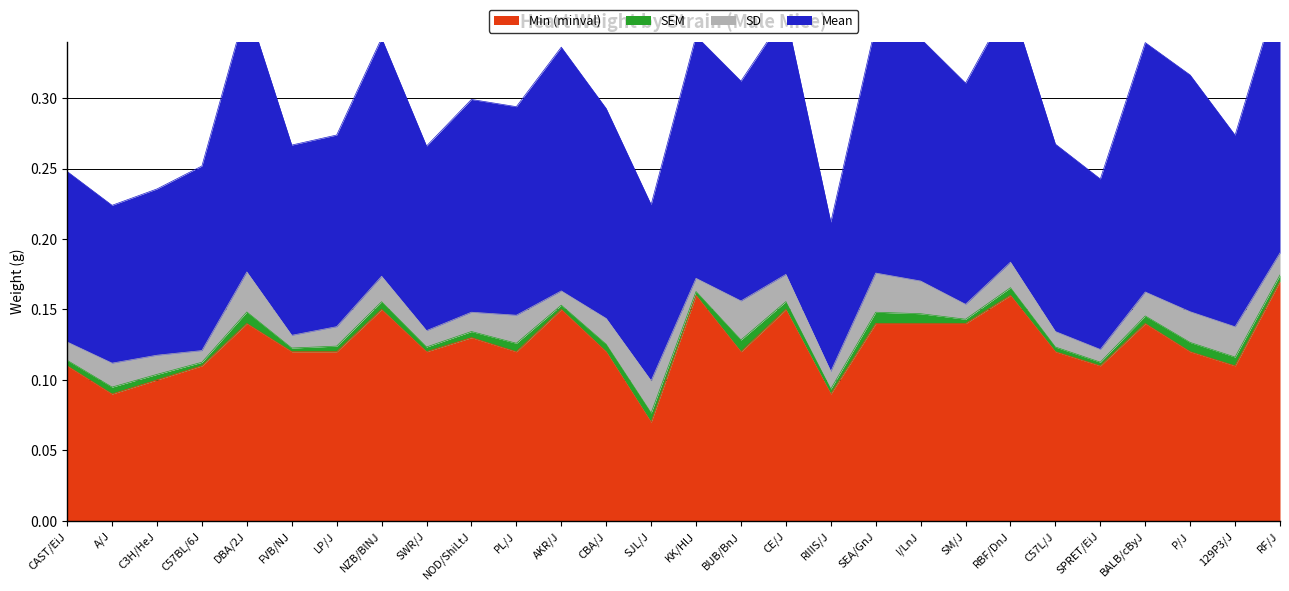

Reading left to right, what are all the values shown in this chart?

Min (minval): CAST/EiJ=0.1	A/J=0.1	C3H/HeJ=0.1	C57BL/6J=0.1	DBA/2J=0.1	FVB/NJ=0.1	LP/J=0.1	NZB/BlNJ=0.1	SWR/J=0.1	NOD/ShiLtJ=0.1	PL/J=0.1	AKR/J=0.1	CBA/J=0.1	SJL/J=0.1	KK/HlJ=0.2	BUB/BnJ=0.1	CE/J=0.1	RIIIS/J=0.1	SEA/GnJ=0.1	I/LnJ=0.1	SM/J=0.1	RBF/DnJ=0.2	C57L/J=0.1	SPRET/EiJ=0.1	BALB/cByJ=0.1	P/J=0.1	129P3/J=0.1	RF/J=0.2
Mean: CAST/EiJ=0.2	A/J=0.2	C3H/HeJ=0.2	C57BL/6J=0.3	DBA/2J=0.4	FVB/NJ=0.3	LP/J=0.3	NZB/BlNJ=0.3	SWR/J=0.3	NOD/ShiLtJ=0.3	PL/J=0.3	AKR/J=0.3	CBA/J=0.3	SJL/J=0.2	KK/HlJ=0.3	BUB/BnJ=0.3	CE/J=0.4	RIIIS/J=0.2	SEA/GnJ=0.4	I/LnJ=0.3	SM/J=0.3	RBF/DnJ=0.4	C57L/J=0.3	SPRET/EiJ=0.2	BALB/cByJ=0.3	P/J=0.3	129P3/J=0.3	RF/J=0.4